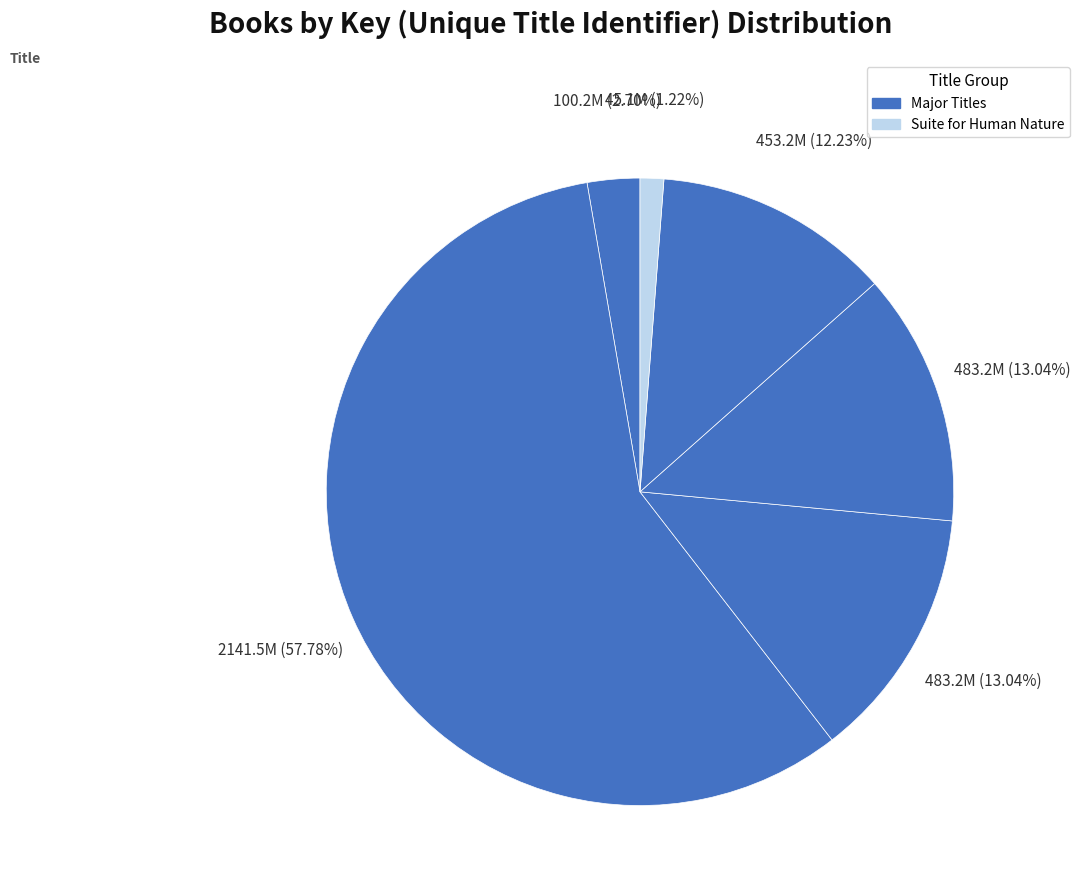

Which category has the smallest portion of the pie?

Suite for Human Nature